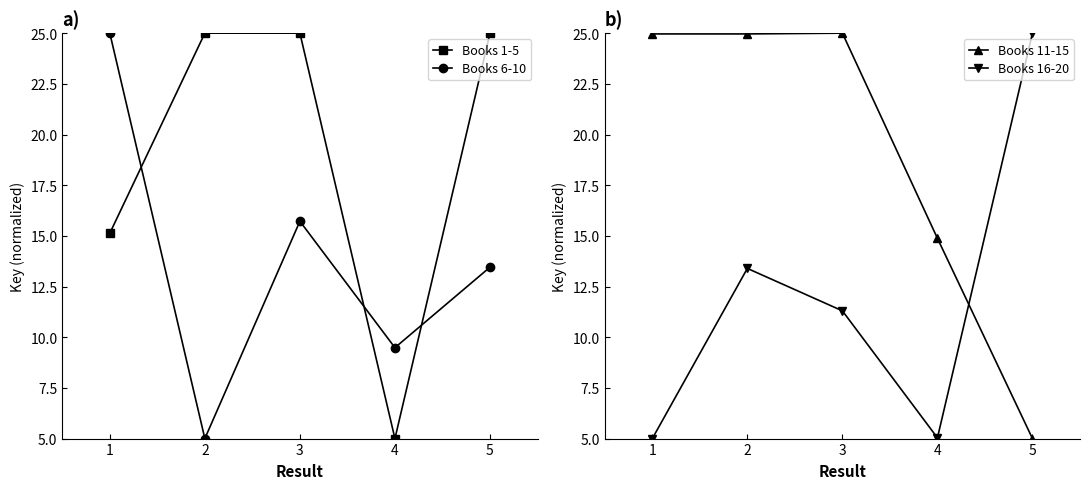

In Books 1-5, how many points are higher than both neighbors (excluding endpoints)?

1